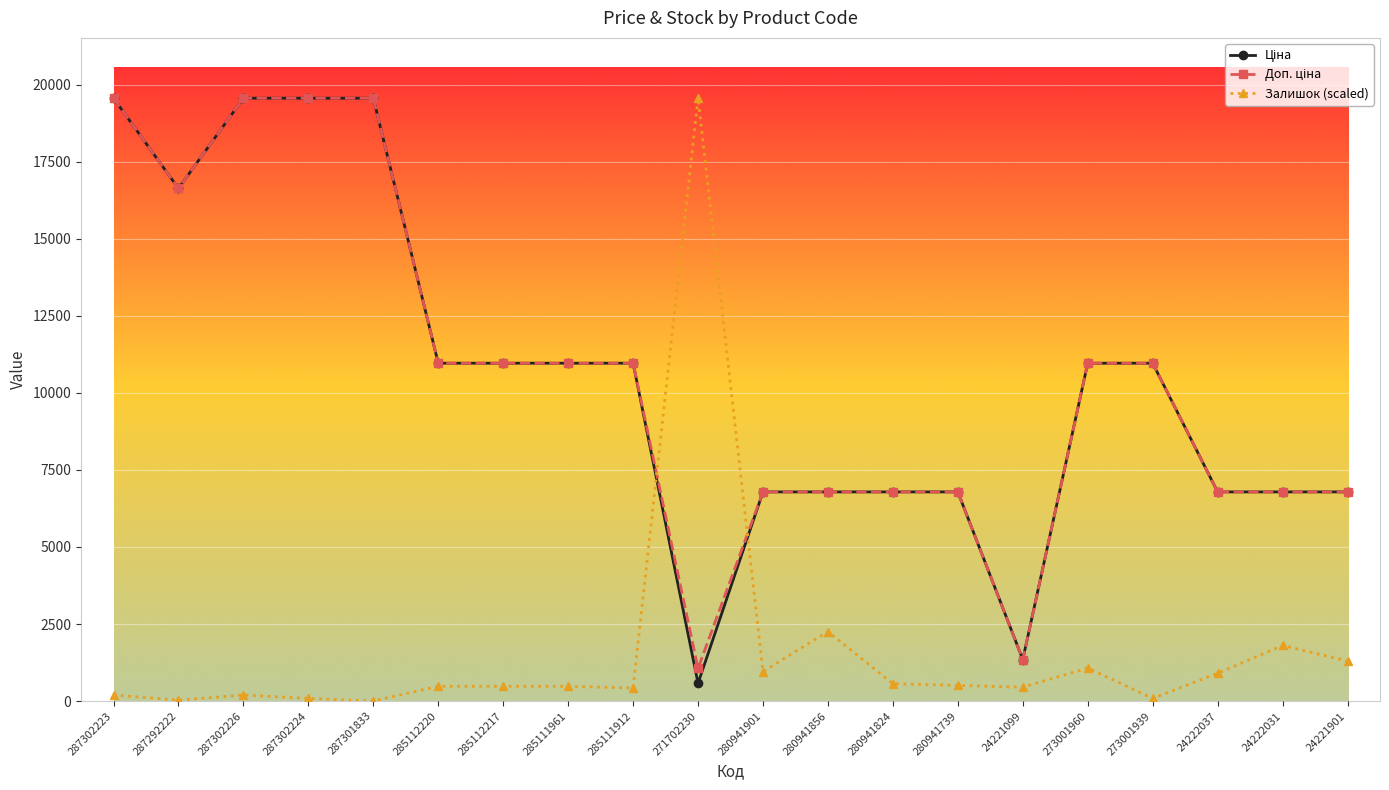

Where is Залишок (scaled) nearest to the value 9782?

280941856